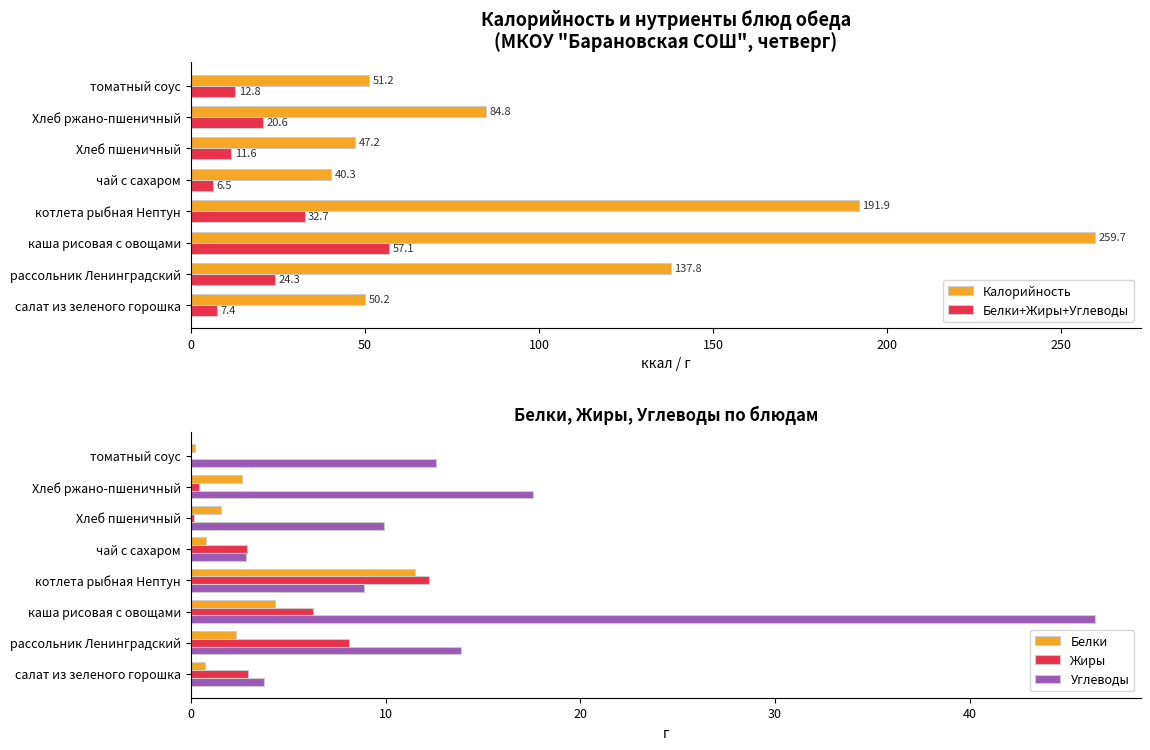

Reading left to right, transcribe all the data shown in this chart.

Калорийность: 50.2	137.8	259.7	191.9	40.3	47.2	84.8	51.2
Белки+Жиры+Углеводы: 7.4	24.3	57.1	32.7	6.5	11.6	20.6	12.8
Белки: 0.7	2.3	4.3	11.5	0.8	1.5	2.6	0.2
Жиры: 2.9	8.1	6.3	12.2	2.9	0.2	0.4	0.0
Углеводы: 3.8	13.9	46.4	8.9	2.8	9.9	17.6	12.6